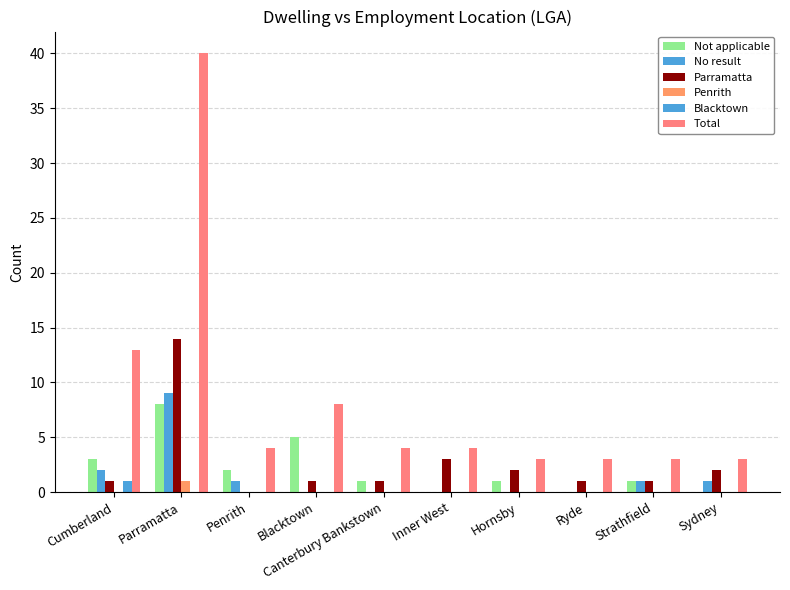

Count the number of data series in this chart.

6